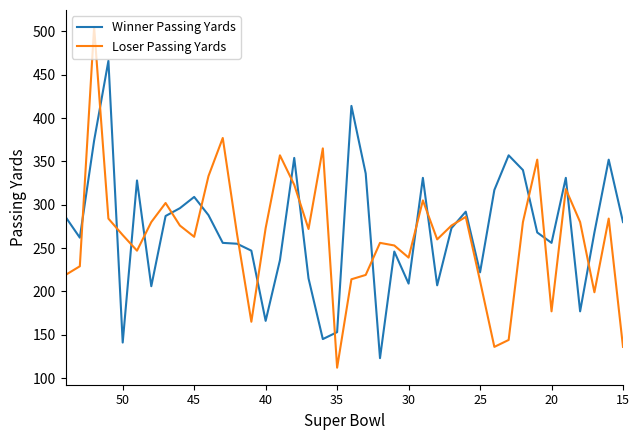

After their last crossing, which series has the higher values: Loser Passing Yards or Winner Passing Yards?

Winner Passing Yards